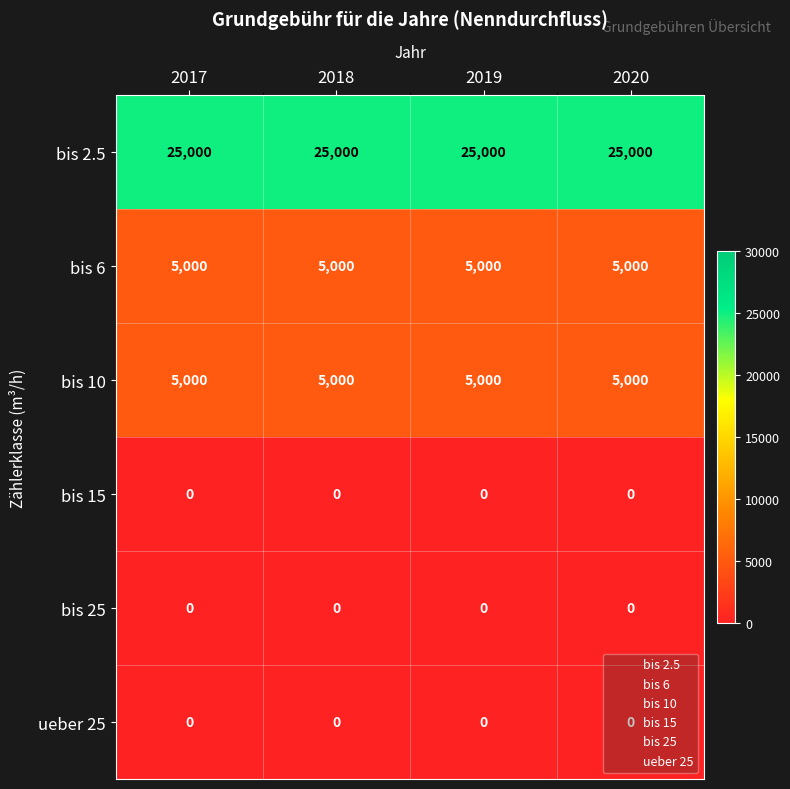

What is the sum of the bis 10 values at 2018 and 2019?

10000